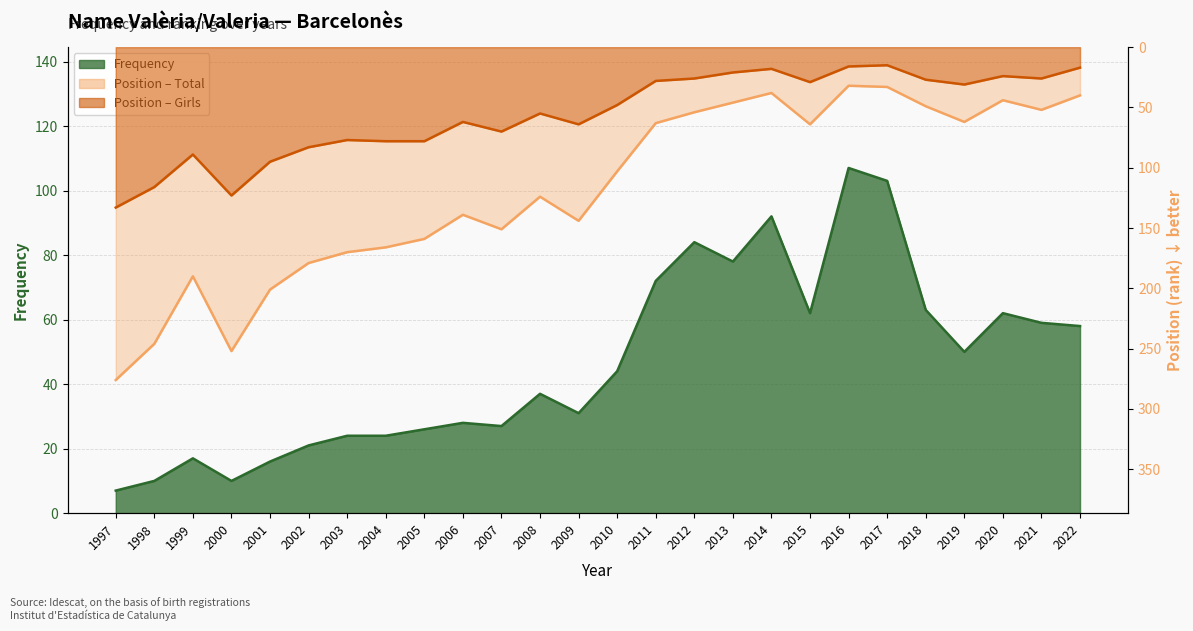

At which category is the sum across all series the highest?

1997